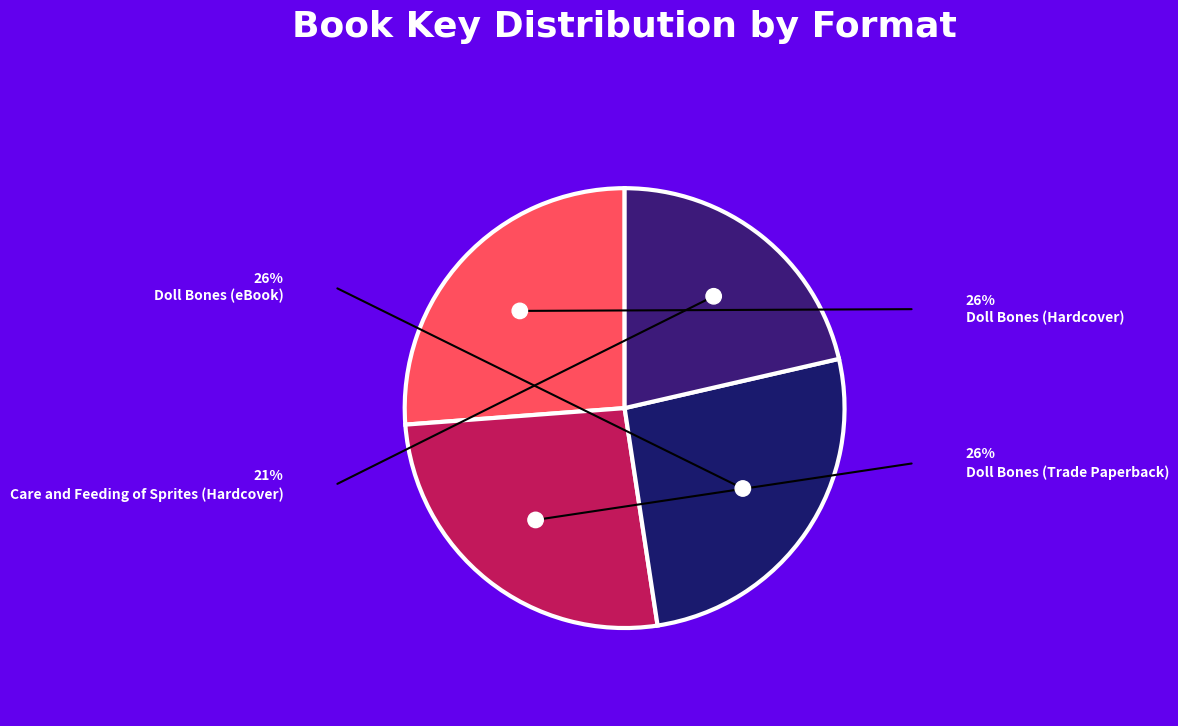

How many slices are in this pie chart?

4